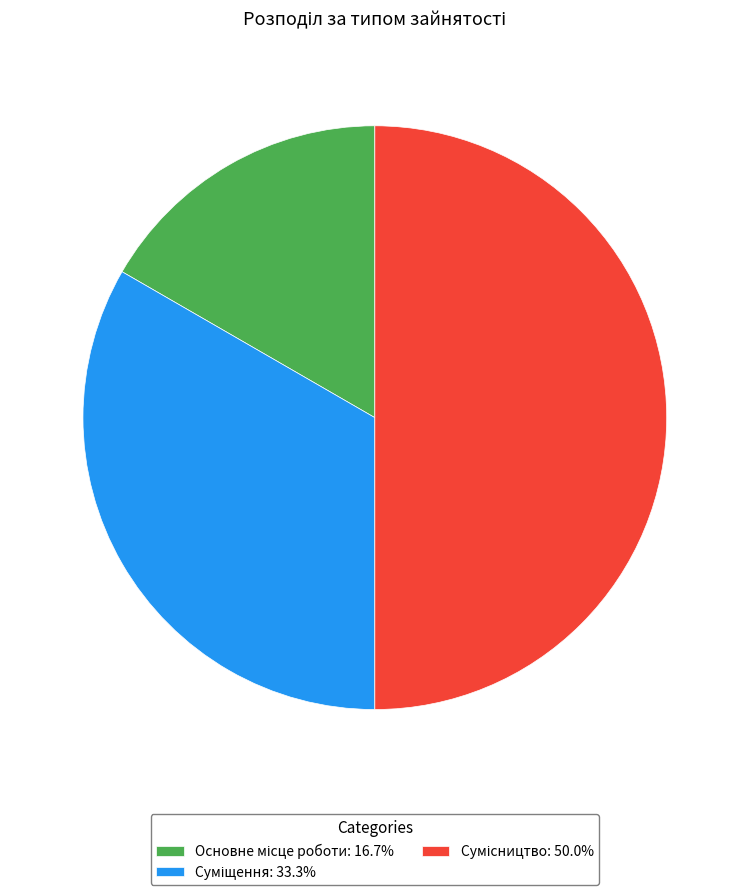

Between Сумісництво and Суміщення, which is larger?

Сумісництво